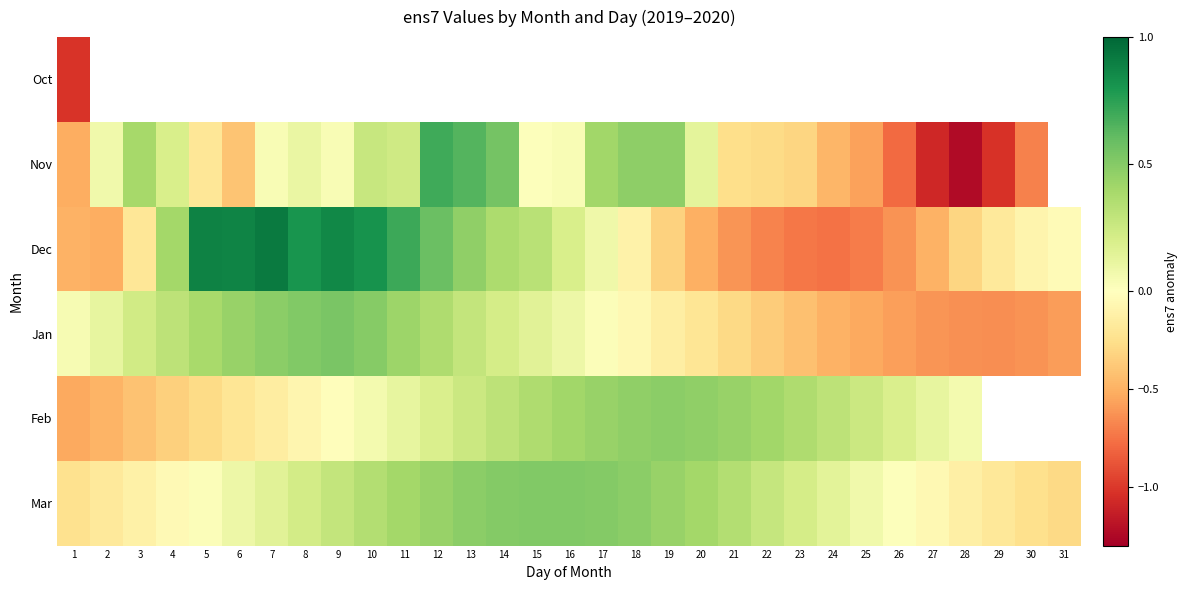

Which series changed the most between 7 and 30?

Jan